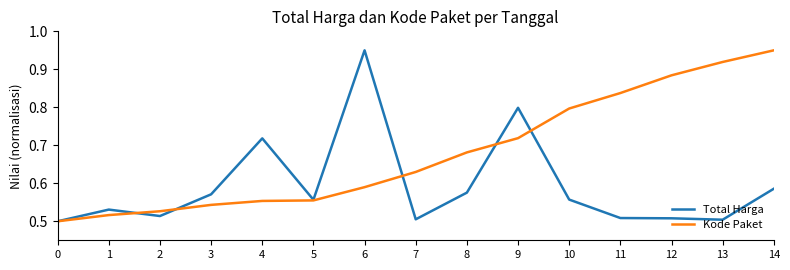

The Total Harga series shows 0.1 at 5. True or false?

False